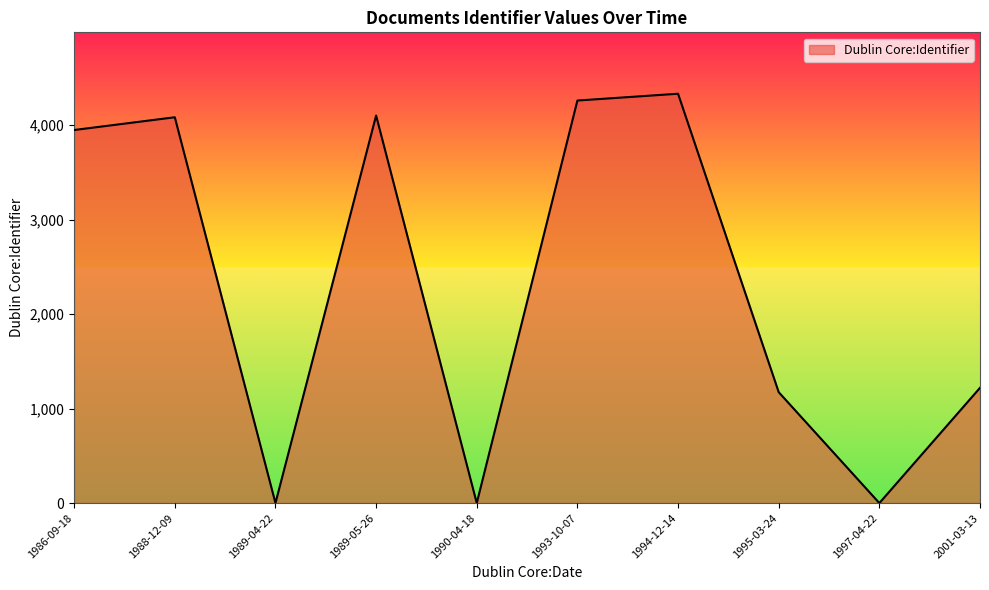

Where is the first local minimum?

1989-04-22